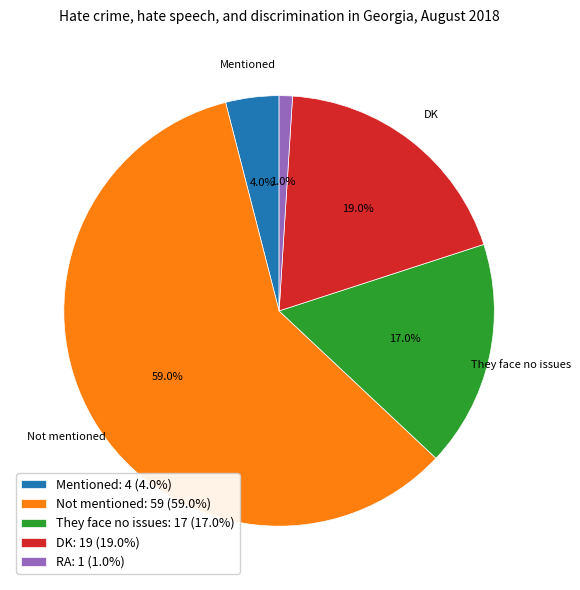

Does Not mentioned represent more than half of the total?

Yes